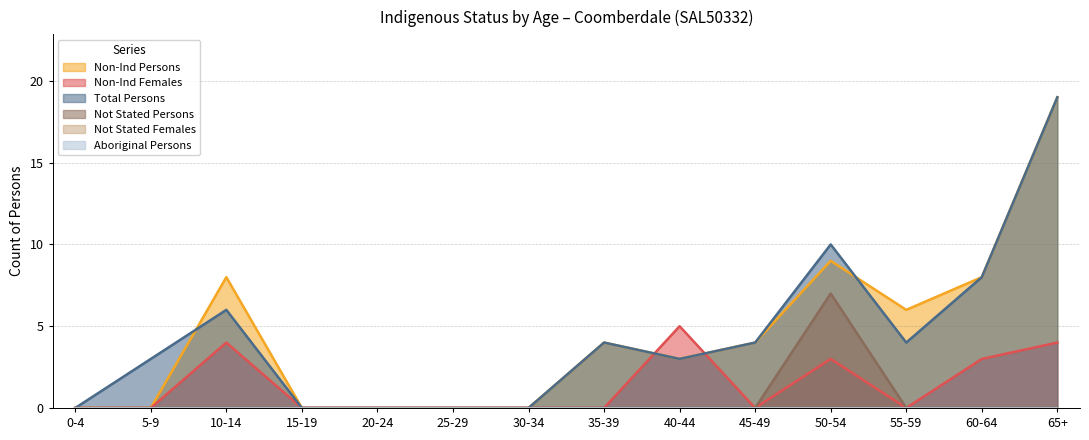

At which category is the sum across all series the highest?

65+